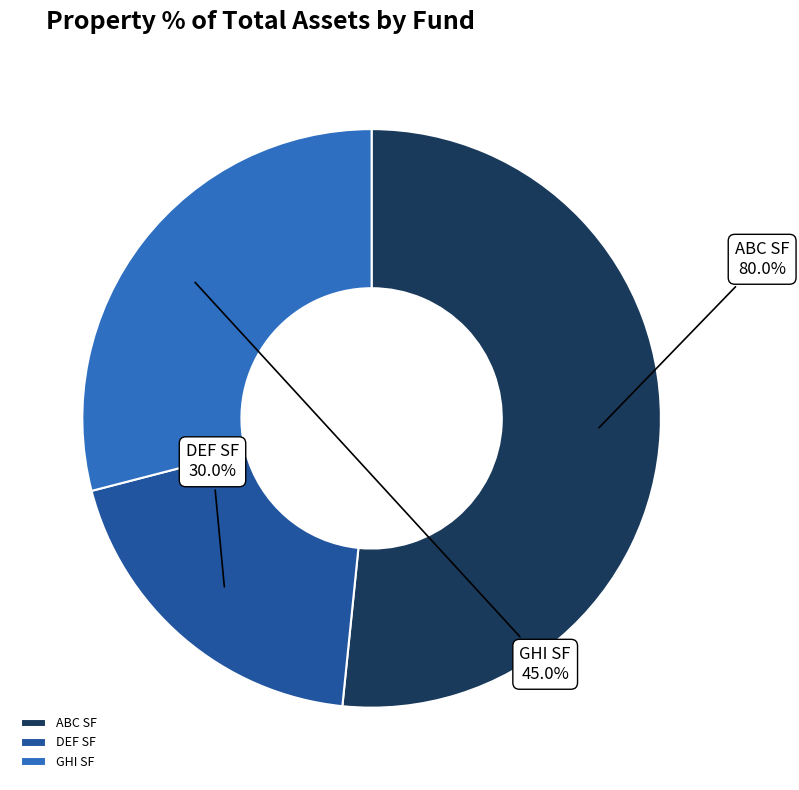

The ABC SF slice represents 57% of the pie. True or false?

False